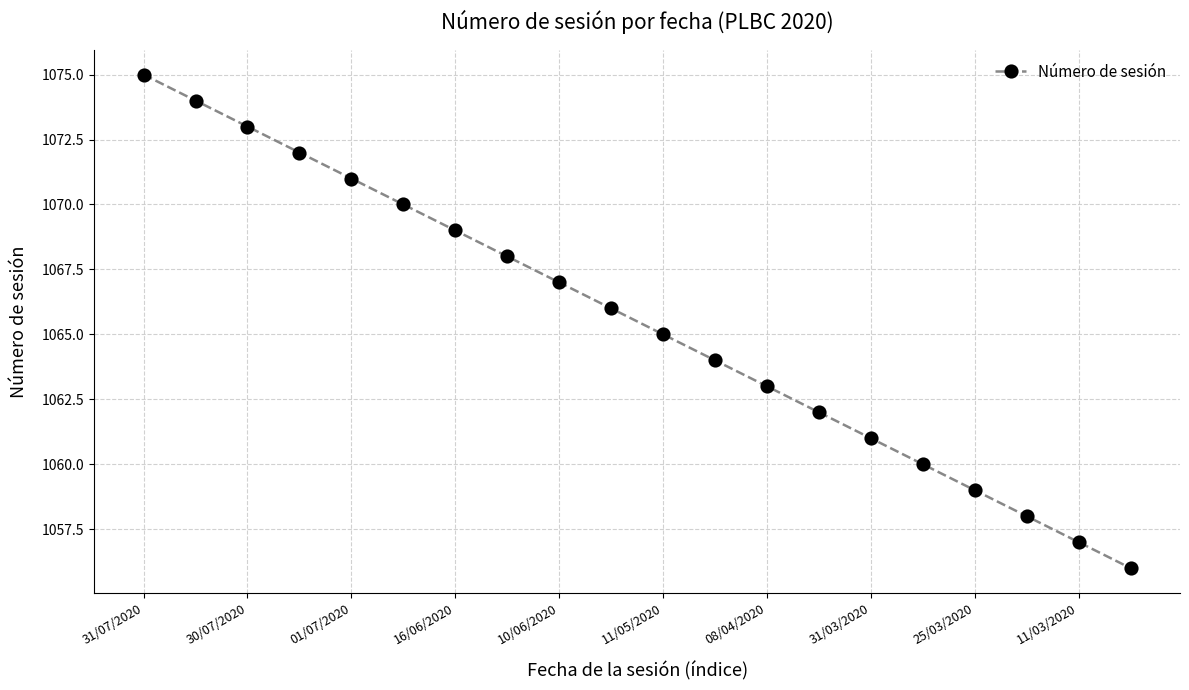

What is the difference between the second highest and minimum values?

18